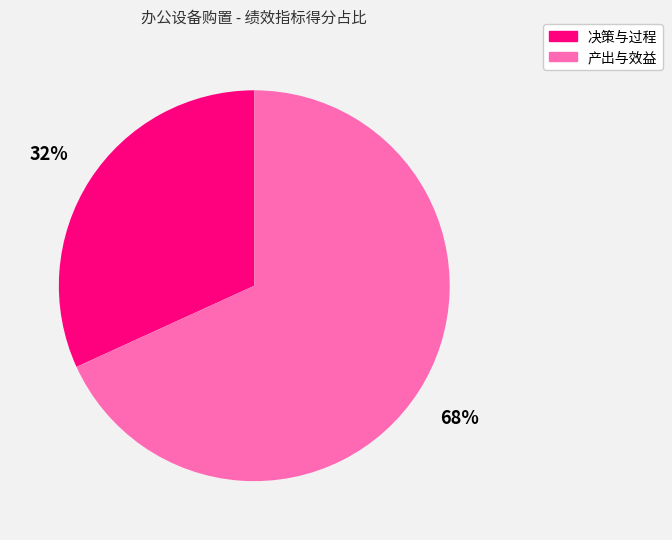

To the nearest percent, what is the average slice percentage?

50%